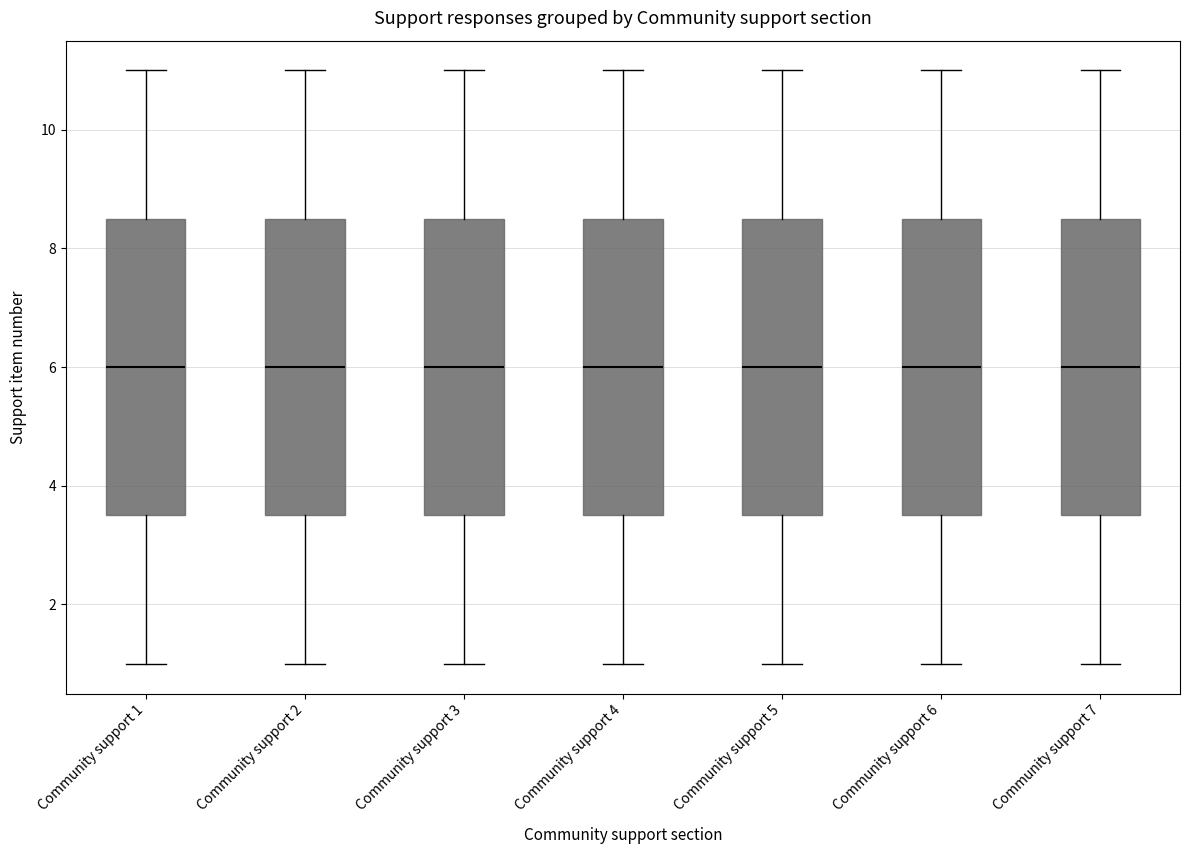

Where is the lower edge of the box for Community support 2 on the y-axis? The values are not printed on the chart, so give them approximately, as read against the axis.

3.6